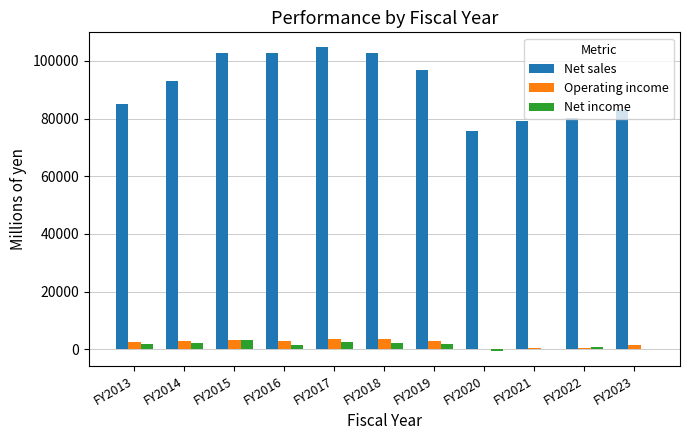

Which series has the largest total across all categories?

Net sales